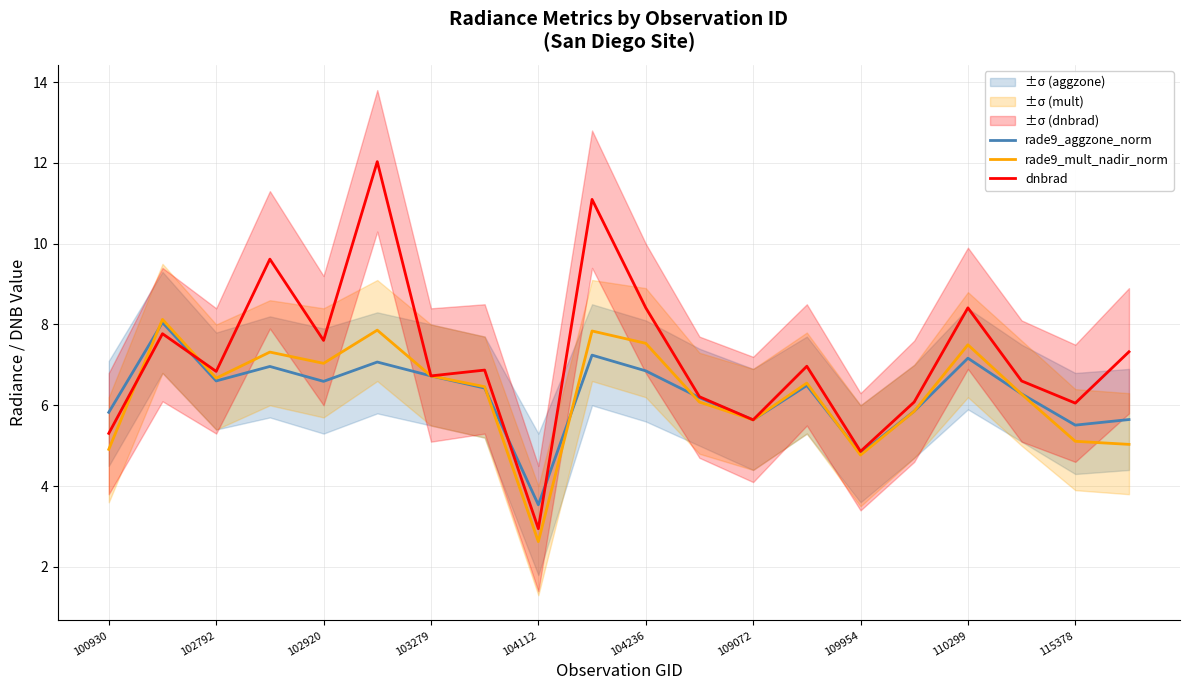

What is the approximate value of dnbrad at 102920?

7.6